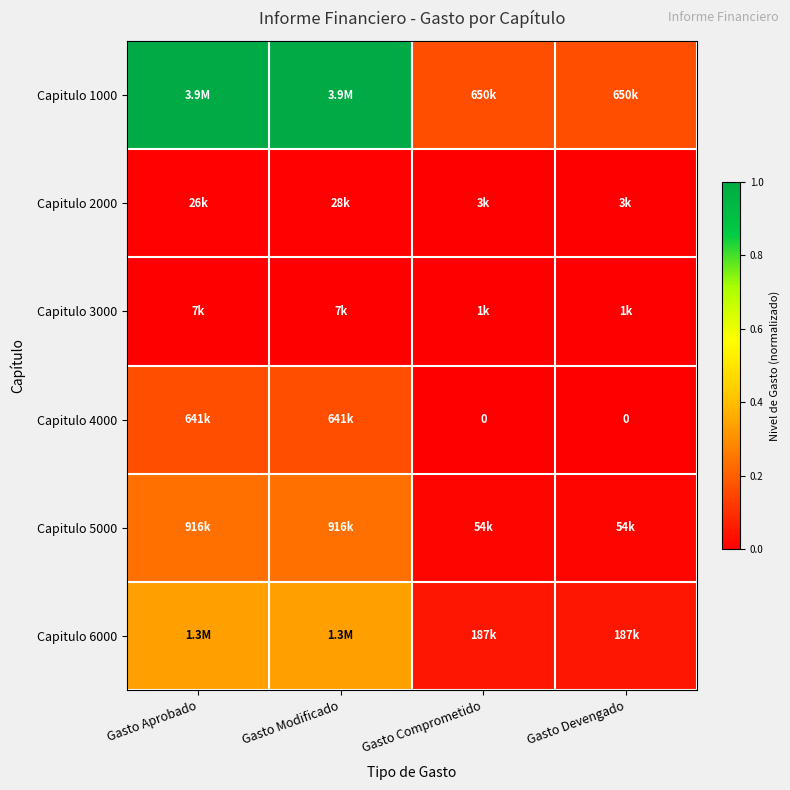

Between Gasto Aprobado and Gasto Comprometido, which series saw the biggest shift?

Capitulo 1000